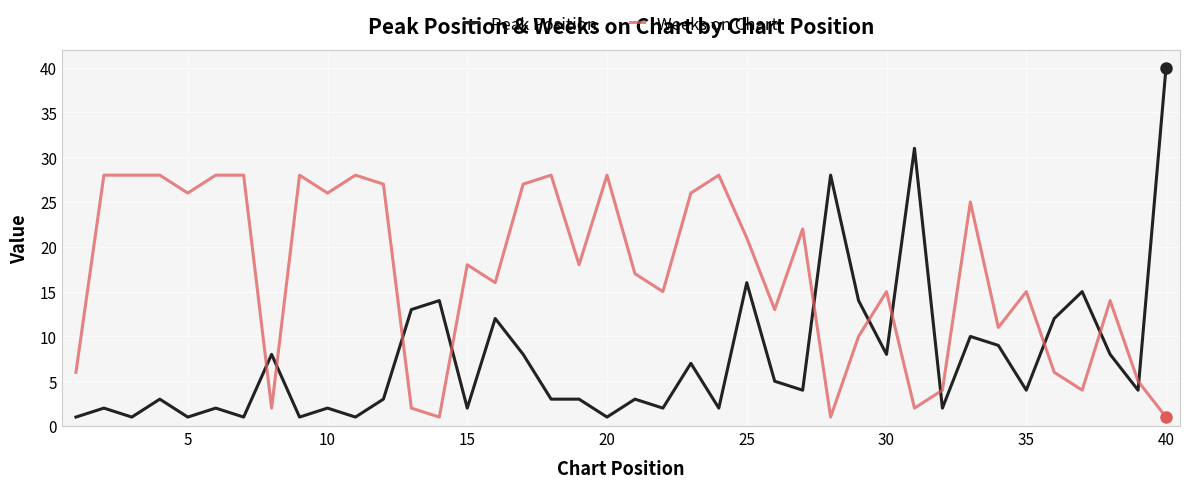

True or false: Weeks on Chart and Peak Position intersect in this chart.

True